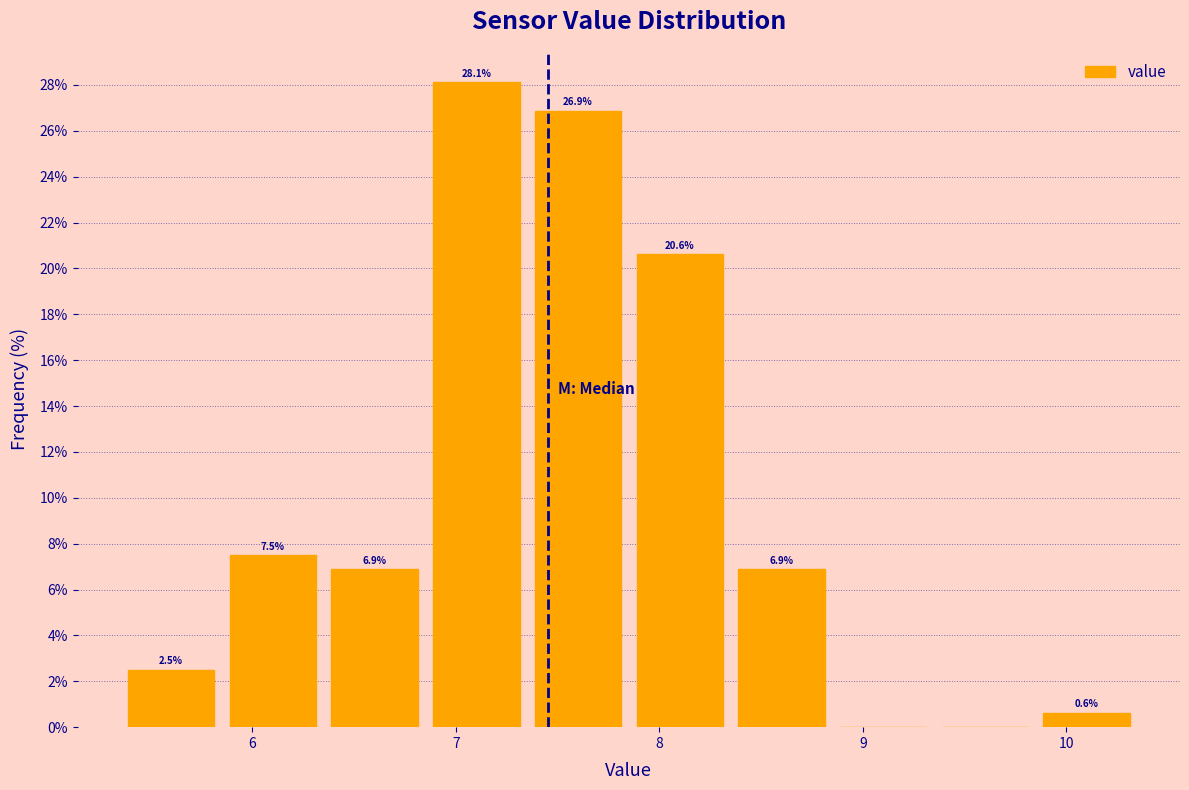

Which range on the x-axis has the tallest bar?

6.85 to 7.35